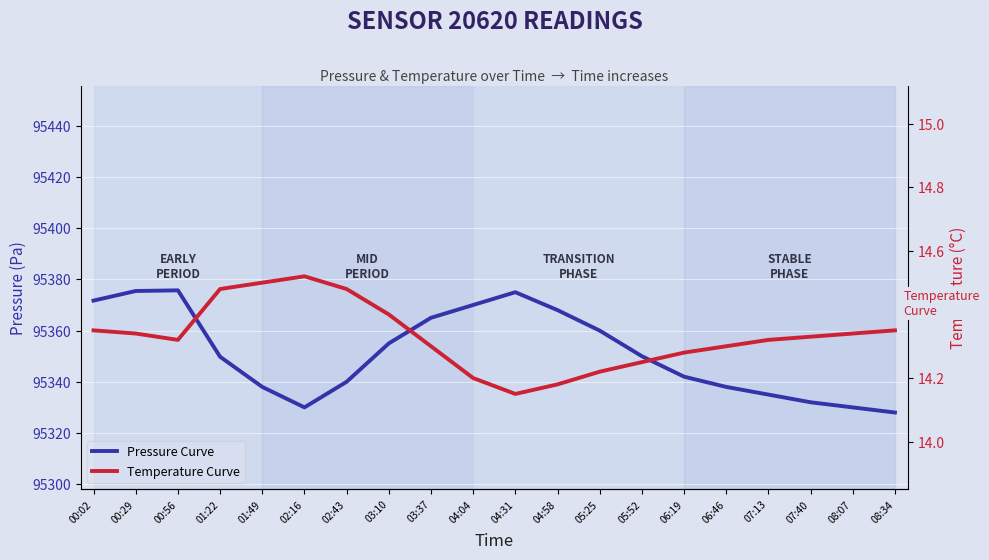

What is the sum of all Temperature Curve values?

286.6